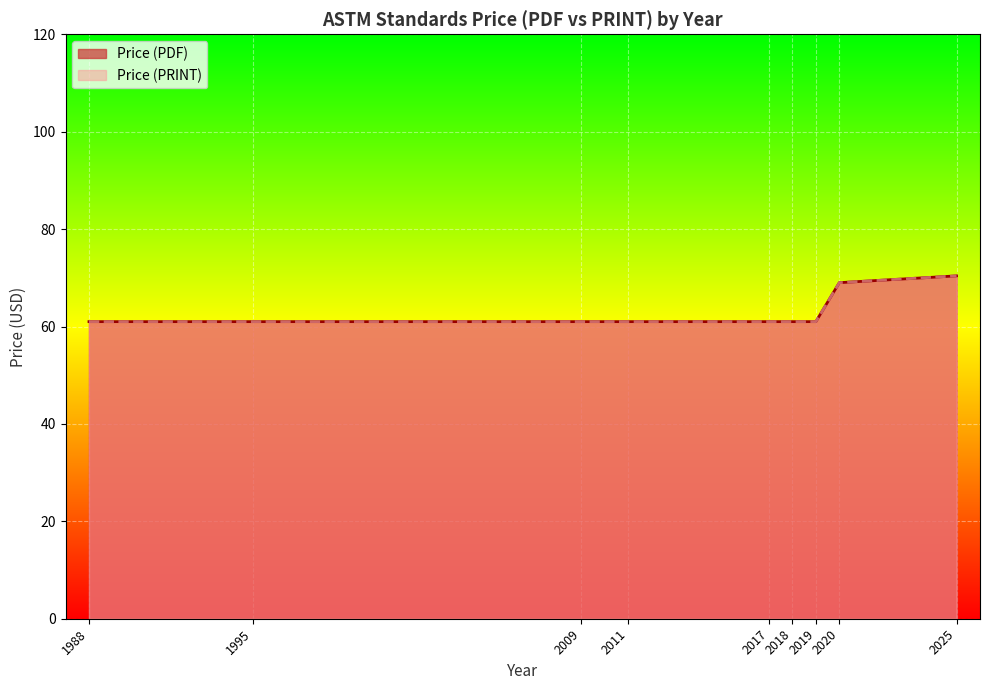

At which category is the sum across all series the highest?

2025